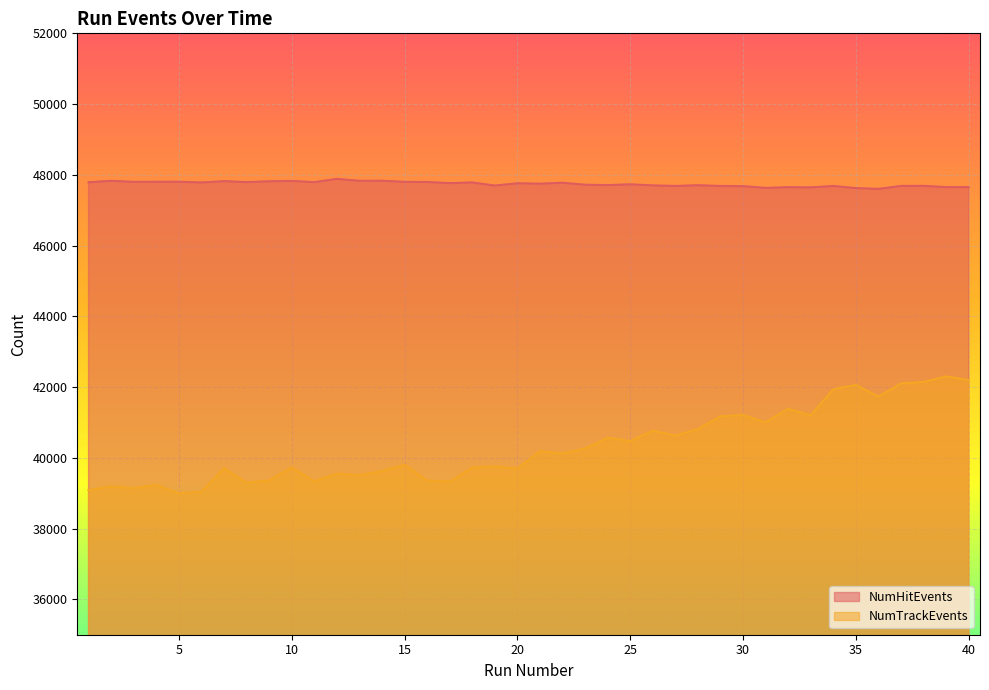

What is the average value of the NumHitEvents series?

47742